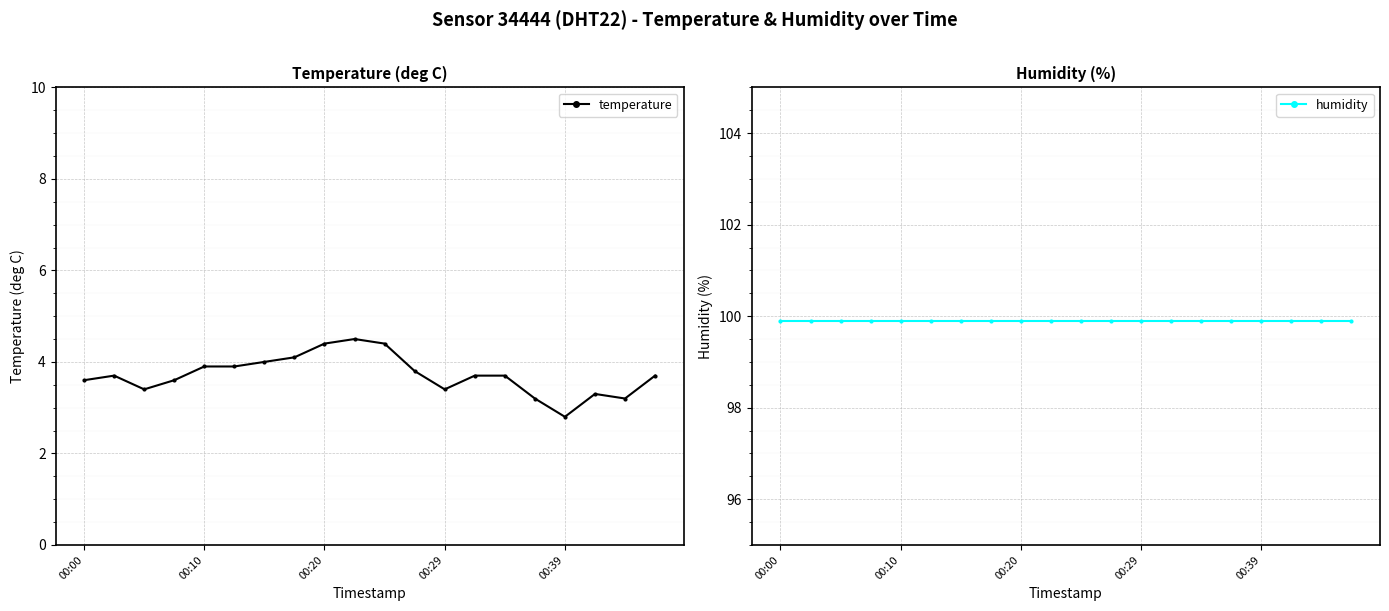

What is the minimum value for temperature?

2.8